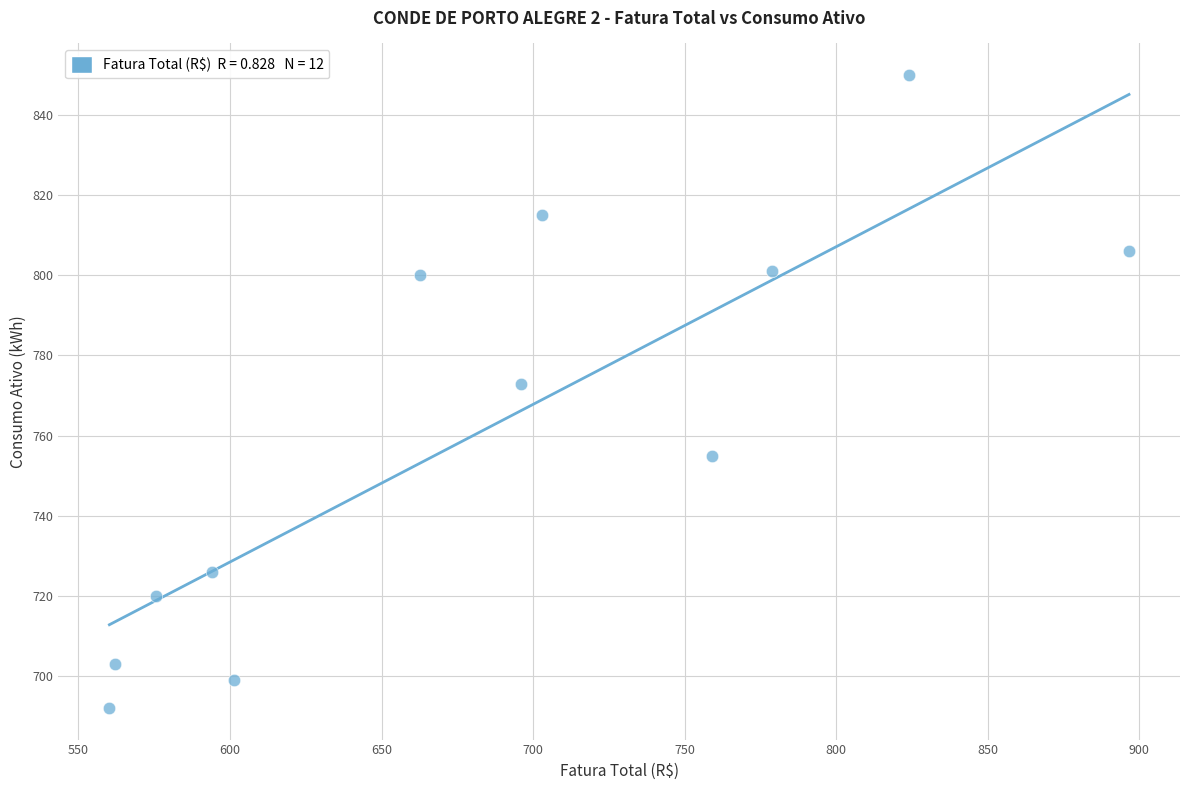

What is the average Y value?

762